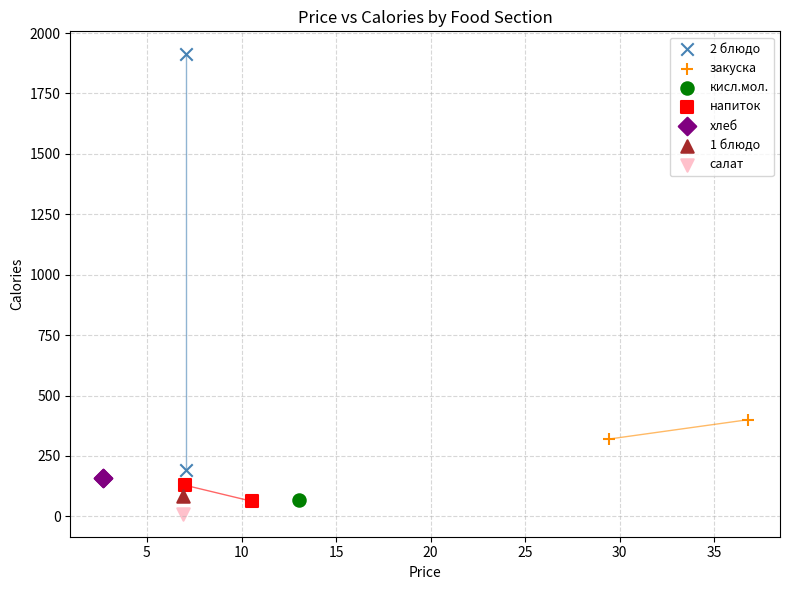

Which series reaches the maximum Y coordinate?

2 блюдо